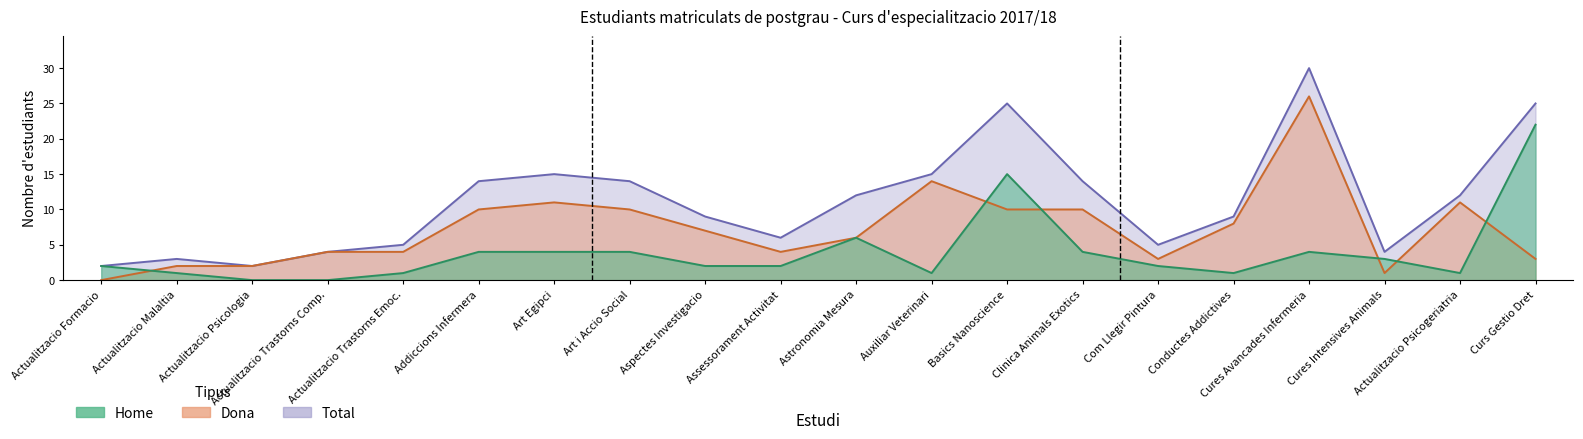

Which series has the widest spread of values?

Total